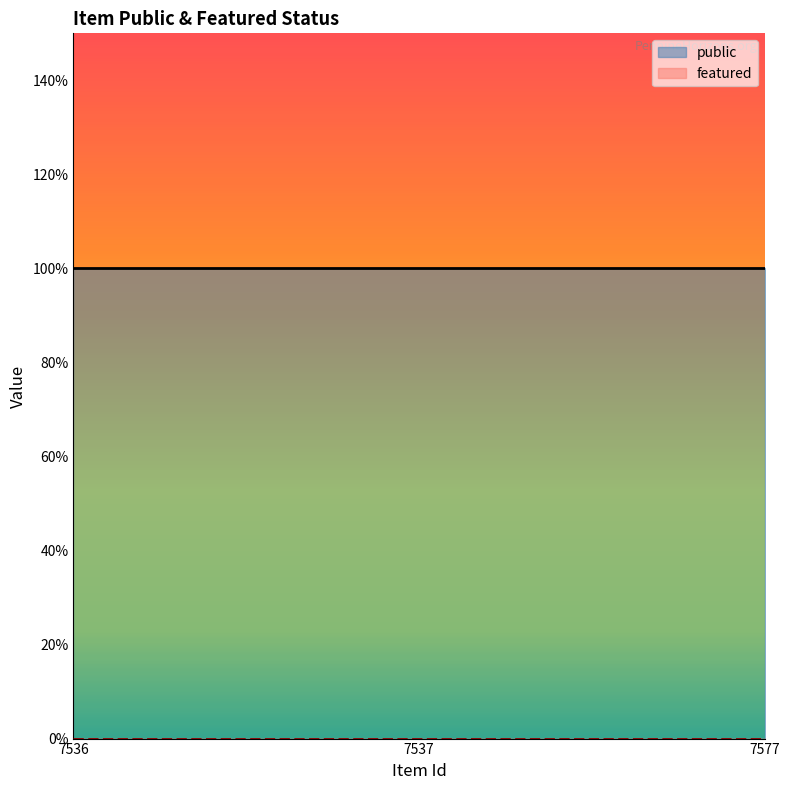

What are all the series names shown in the legend?

public, featured